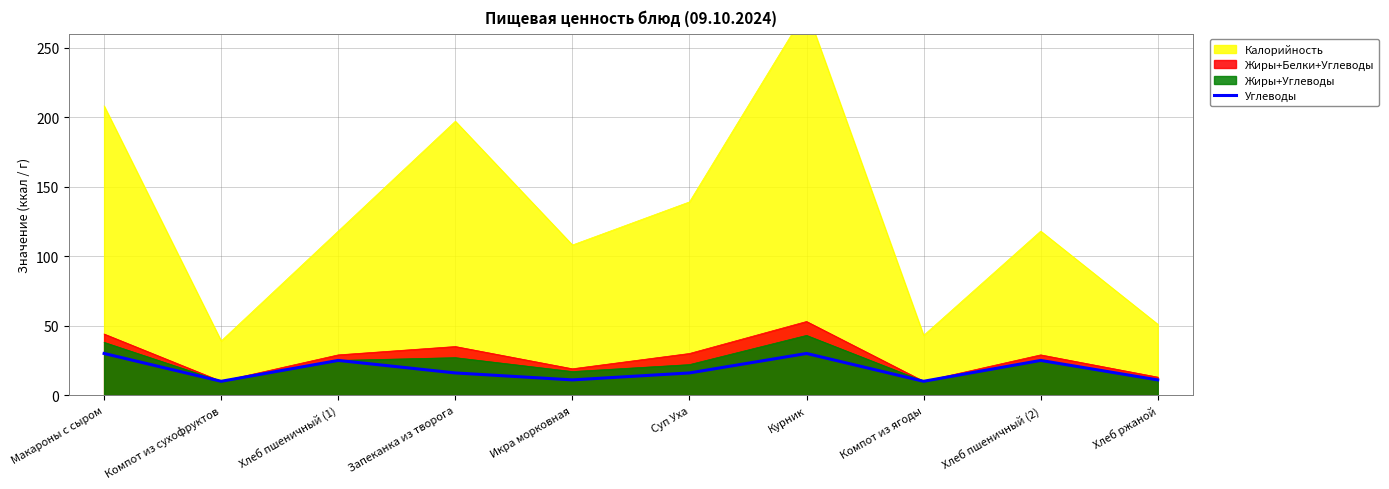

The value of Углеводы at Икра морковная is 11. True or false?

True